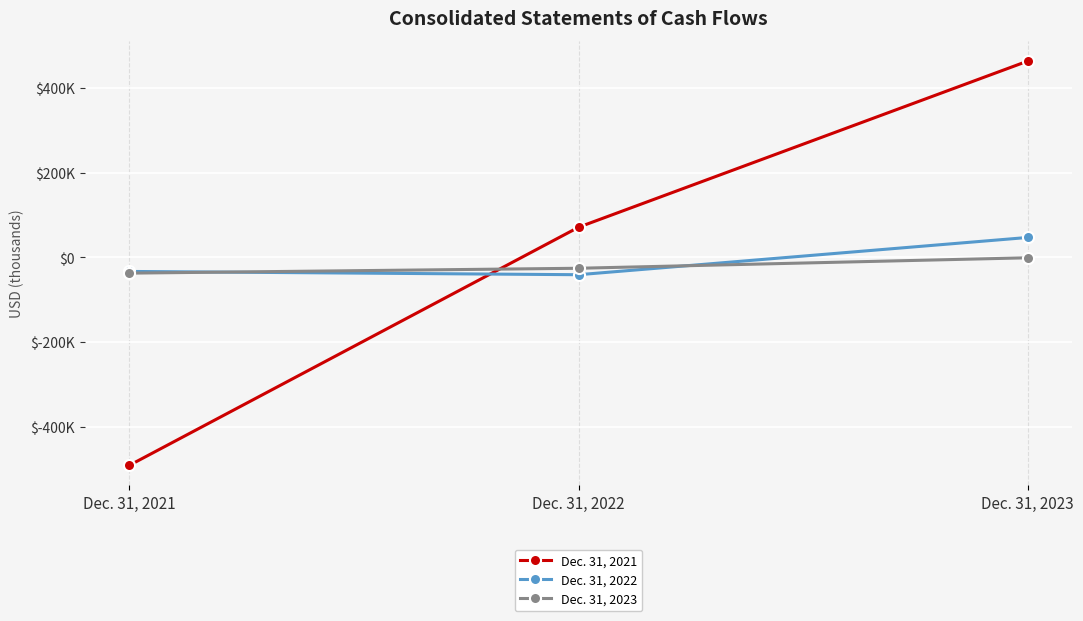

Is this an area chart (filled region under the line)?

No